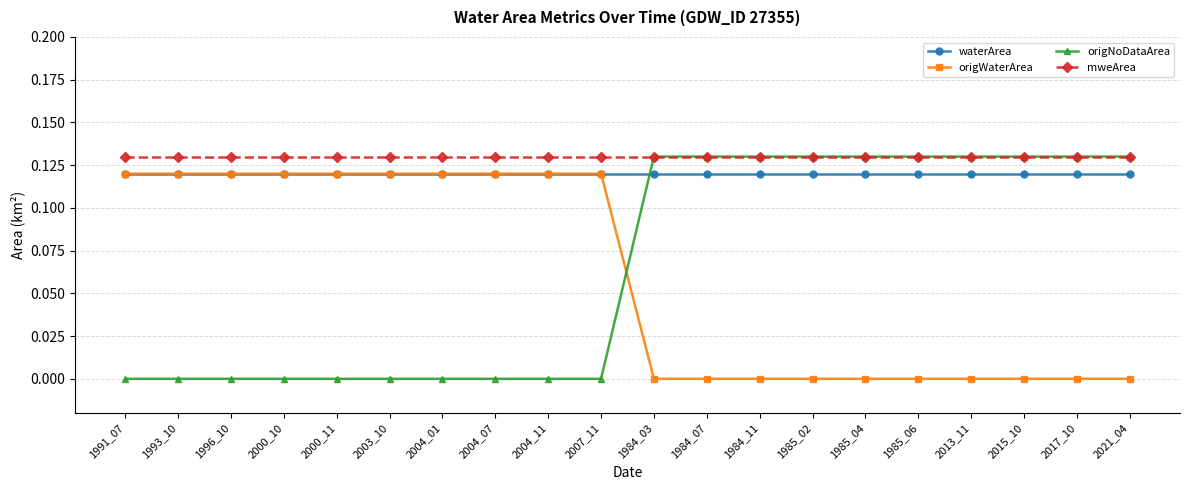

Which series changed the most between 1993_10 and 1985_06?

origNoDataArea